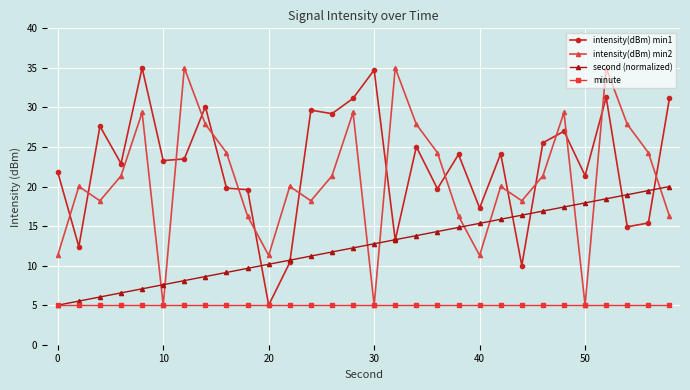

What is the maximum value shown in the chart?

35.0